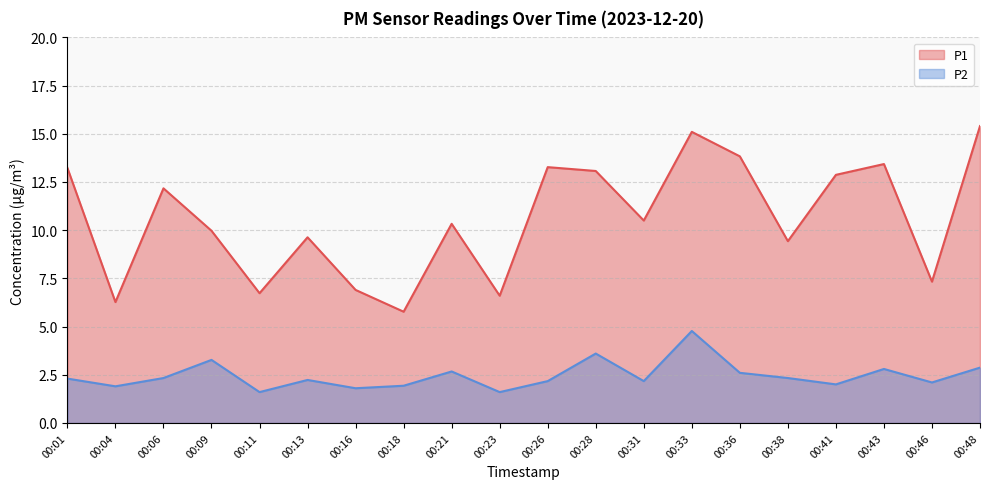

Reading left to right, what are all the values shown in this chart?

P1: 00:01=13.2	00:04=6.3	00:06=12.2	00:09=10.0	00:11=6.7	00:13=9.6	00:16=6.9	00:18=5.8	00:21=10.3	00:23=6.6	00:26=13.3	00:28=13.1	00:31=10.5	00:33=15.1	00:36=13.8	00:38=9.4	00:41=12.9	00:43=13.4	00:46=7.3	00:48=15.4
P2: 00:01=2.3	00:04=1.9	00:06=2.3	00:09=3.3	00:11=1.6	00:13=2.2	00:16=1.8	00:18=1.9	00:21=2.7	00:23=1.6	00:26=2.2	00:28=3.6	00:31=2.2	00:33=4.8	00:36=2.6	00:38=2.3	00:41=2.0	00:43=2.8	00:46=2.1	00:48=2.9